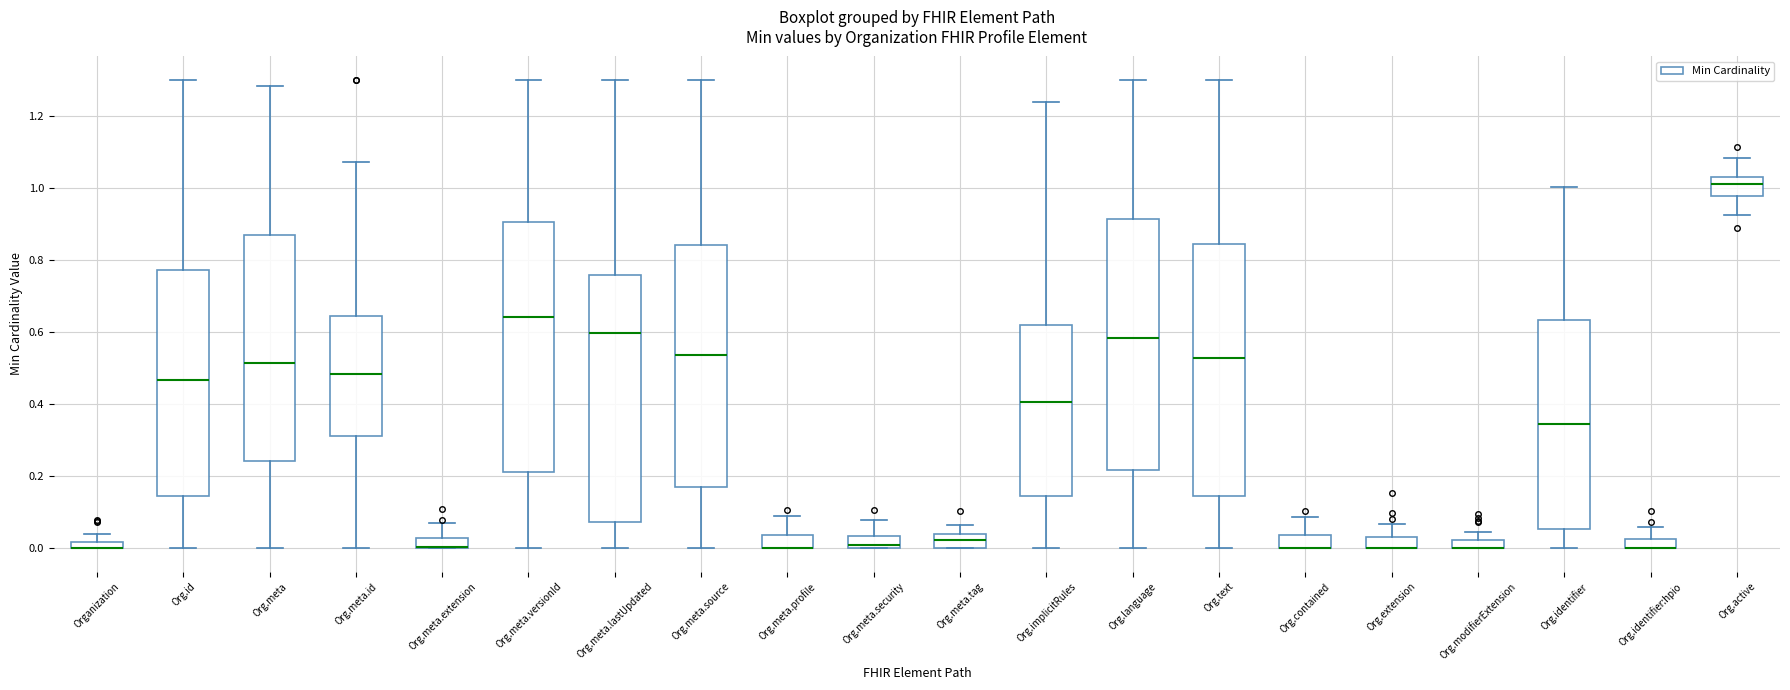

Where does the upper whisker of the box for Org.implicitRules end on the y-axis? The values are not printed on the chart, so give them approximately, as read against the axis.

1.24